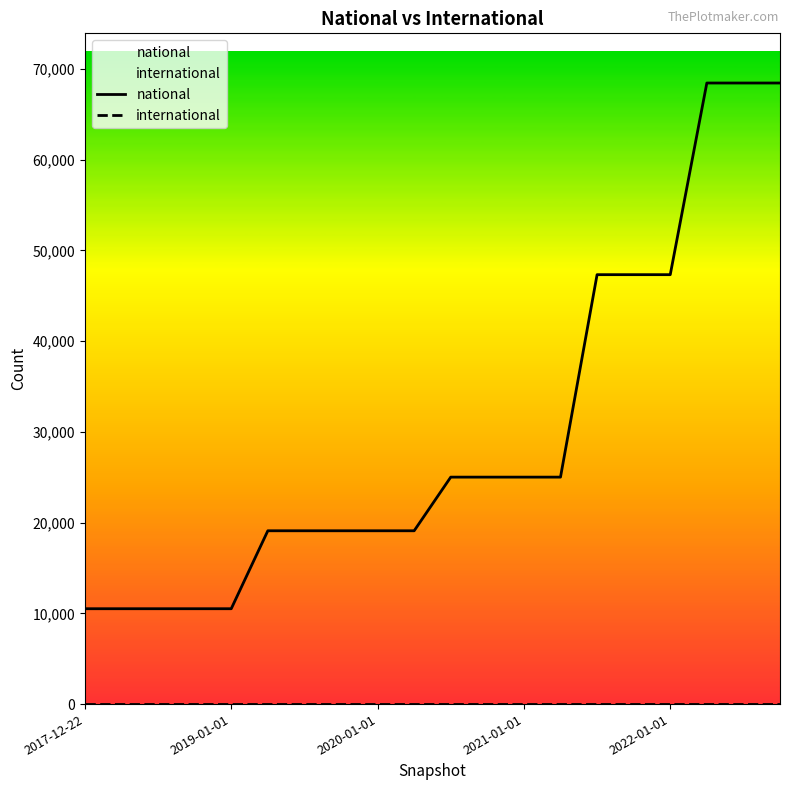

What are all the series names shown in the legend?

national, international